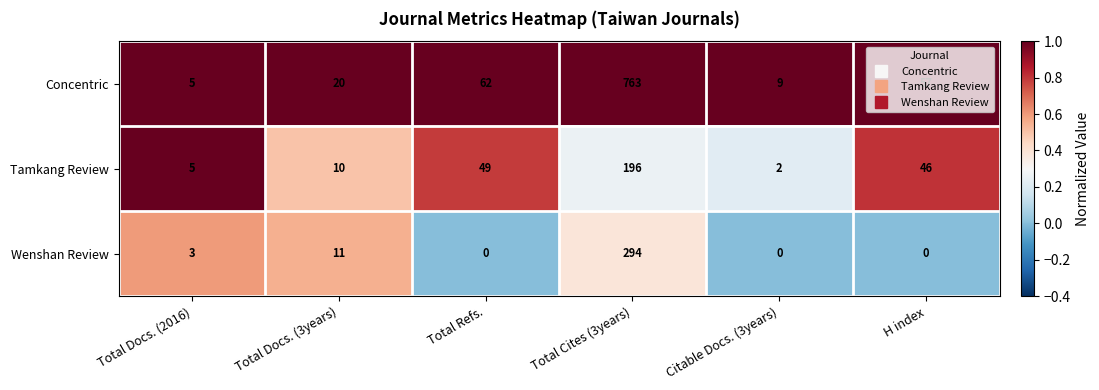

Which series has the widest spread of values?

Concentric